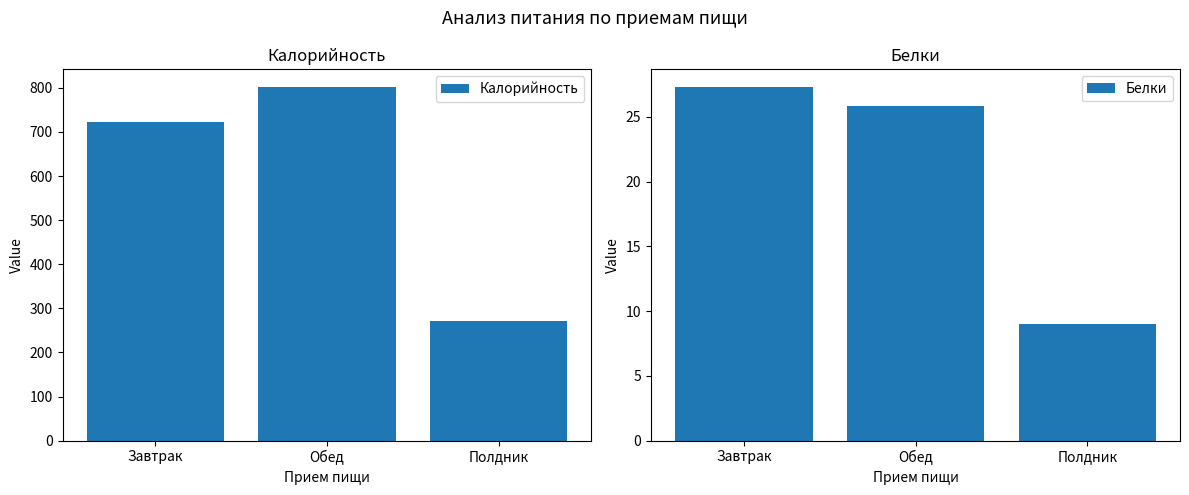

Reading right to left, extract all data points from this chart.

Калорийность: Полдник=272.0	Обед=802.0	Завтрак=721.6
Белки: Полдник=9.0	Обед=25.8	Завтрак=27.3